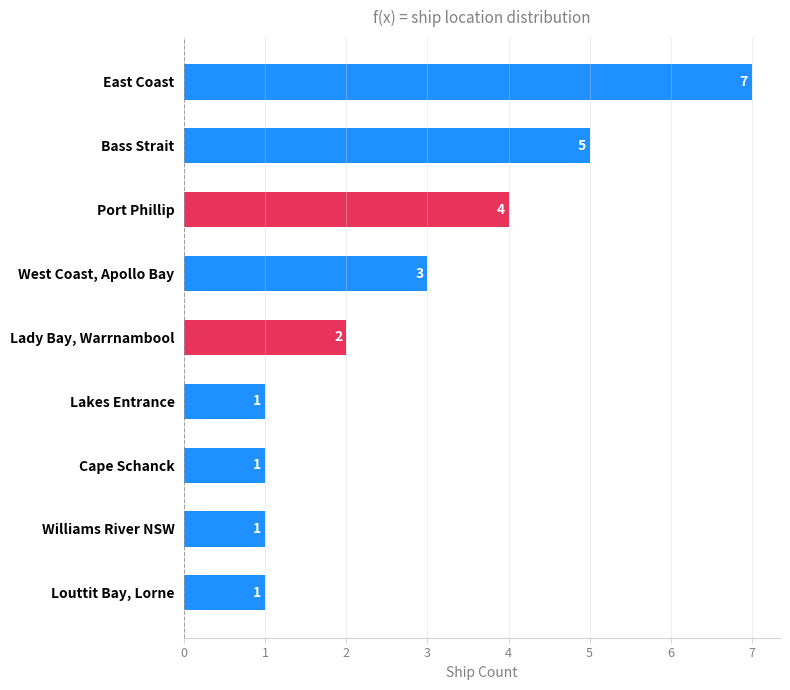

What is the difference between the second highest and minimum values?

4